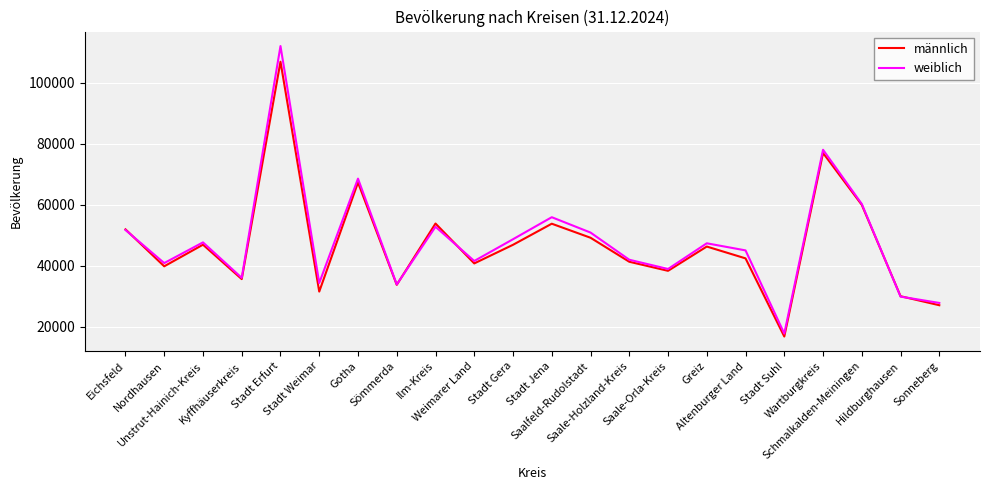

What is the minimum value for männlich?

16861